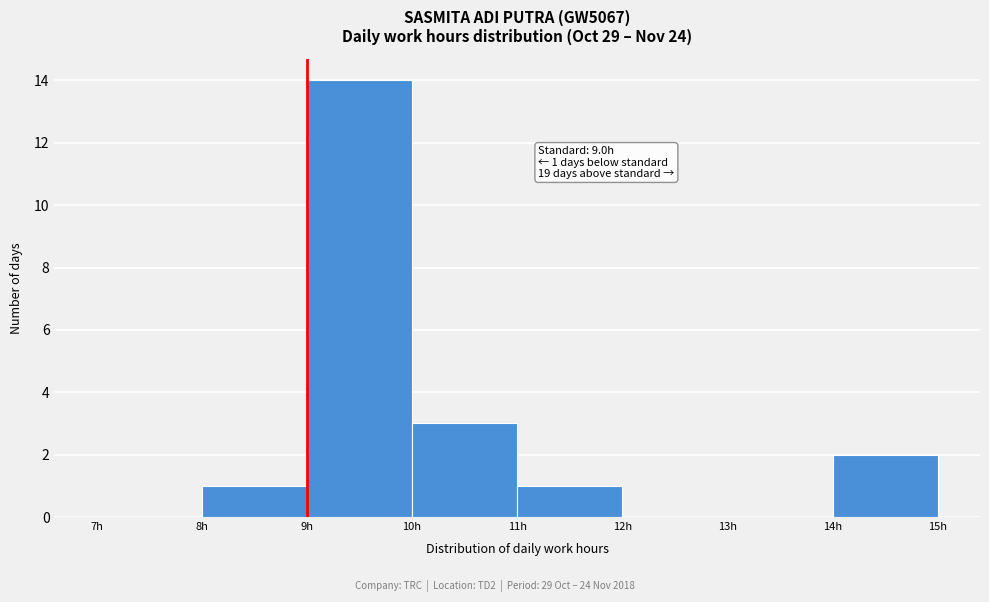

Which range on the x-axis has the tallest bar?

9 to 10